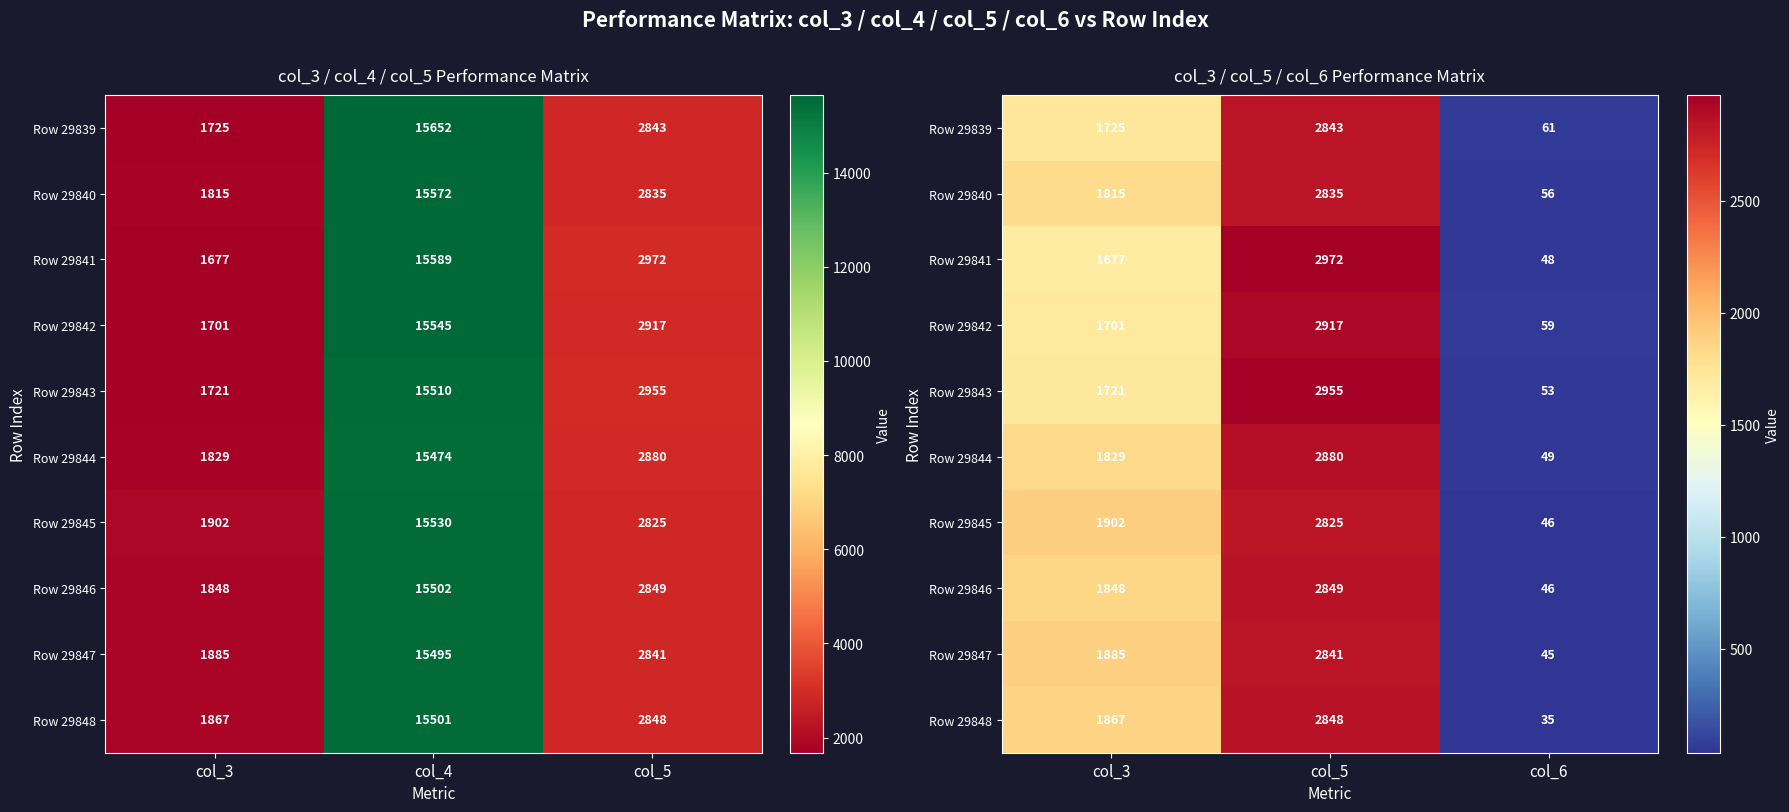

What is the difference between the maximum and minimum values in the Row 29842 series?

2858